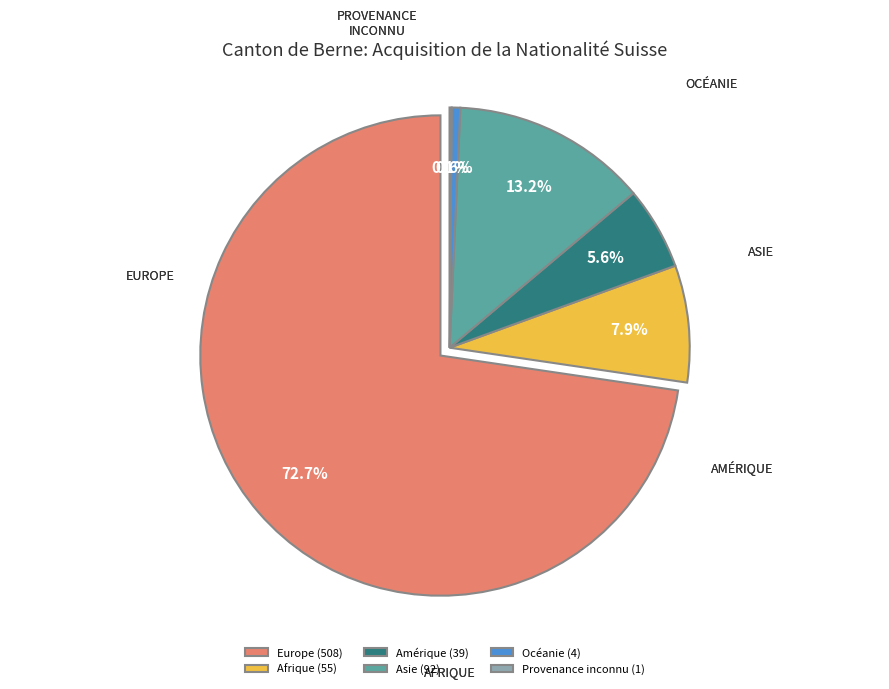

Rank the categories by value from highest to lowest.

Europe, Asie, Afrique, Amérique, Océanie, Provenance inconnu